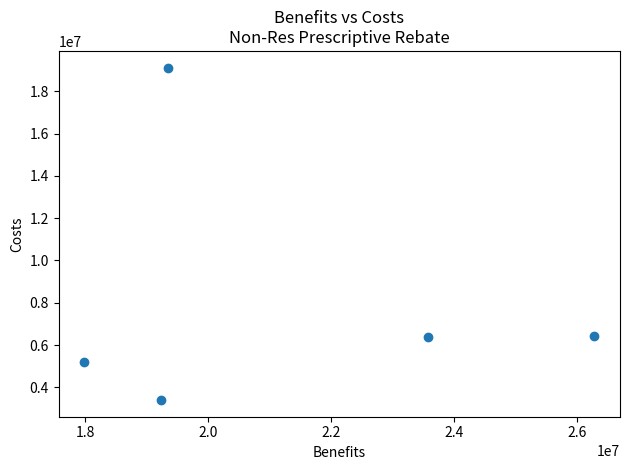

What is the range of X values (max minus min)?

8299138.7